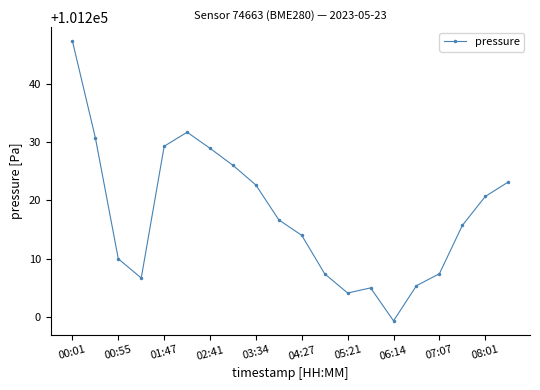

What is the smallest value displayed?

101199.4